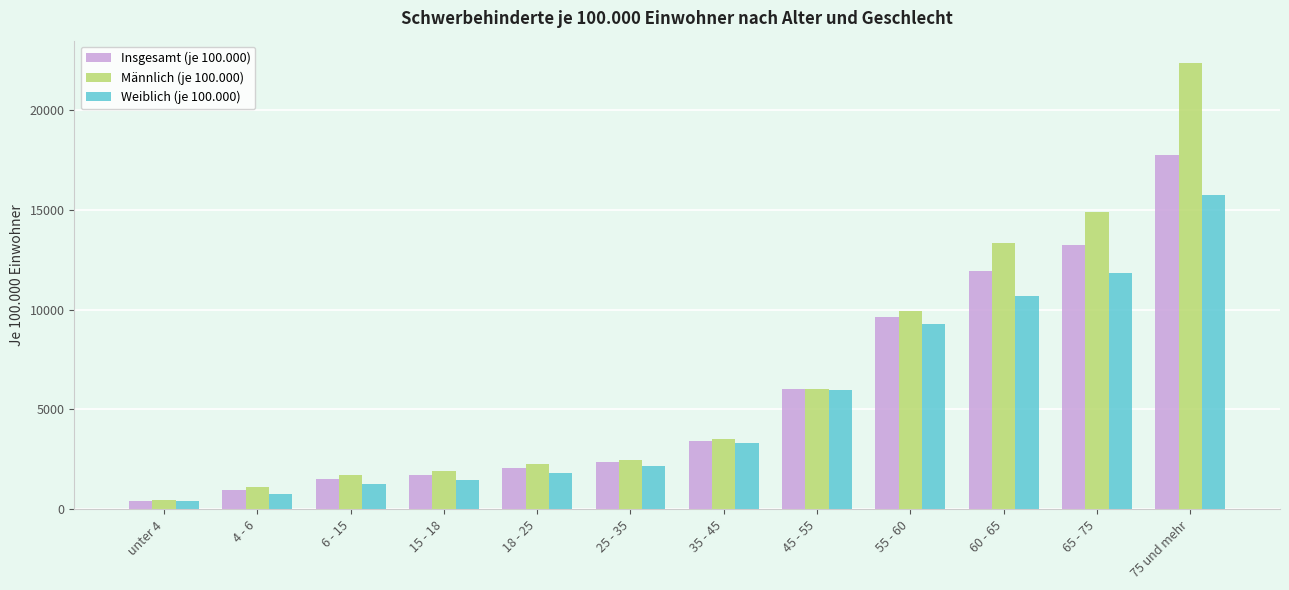

What is the difference between the Weiblich (je 100.000) values at 6 - 15 and 65 - 75?

10573.5